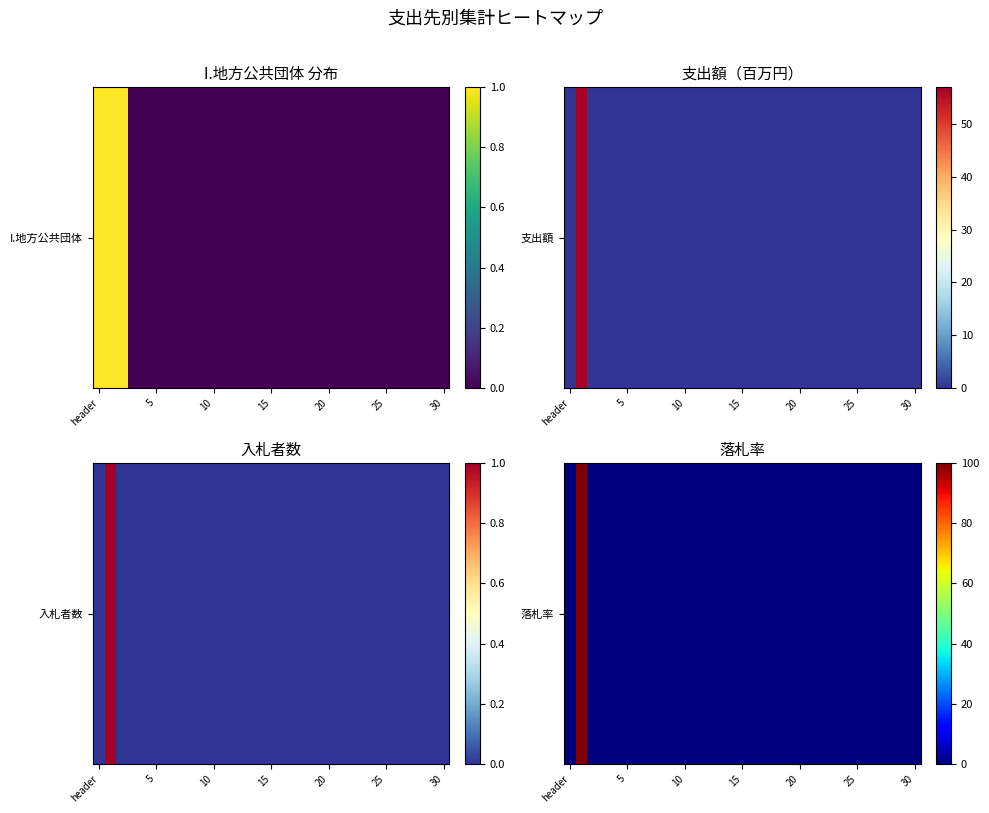

Which label corresponds to the smallest value in the chart?

header